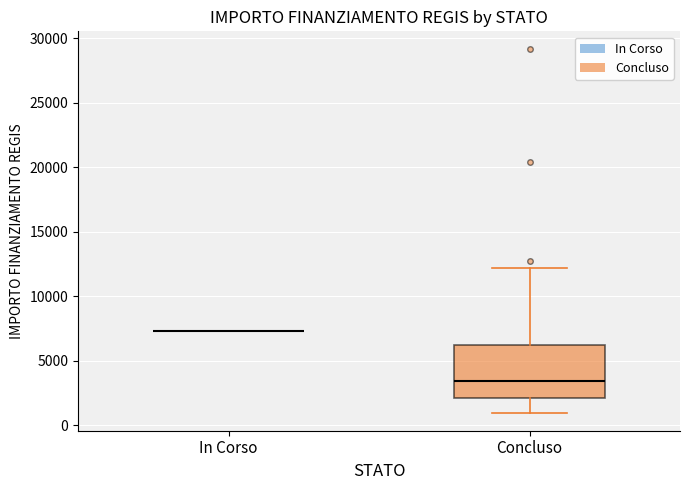

Reading left to right, read every box against the y-axis: the position of its median line, the range the box covers, and the ends of its whiskers. The values are not printed on the chart, so give them approximately, as read against the axis.

In Corso: box collapsed to a line at 7500, whiskers 7500 to 7500
Concluso: median 3500, box 2000 to 6000, whiskers 1000 to 12000